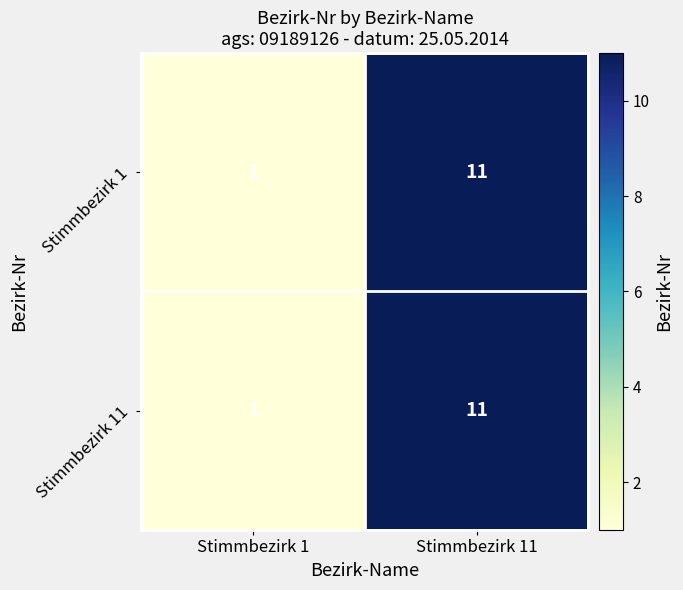

What is the maximum value shown in the chart?

11